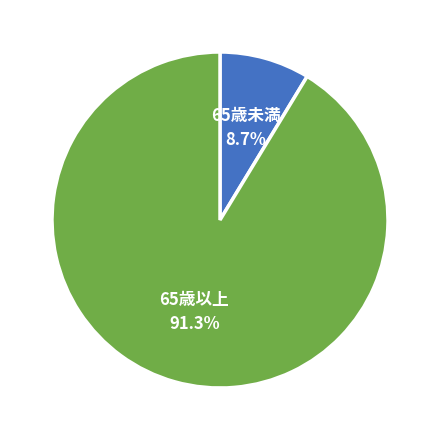

Does any single category account for the majority?

Yes